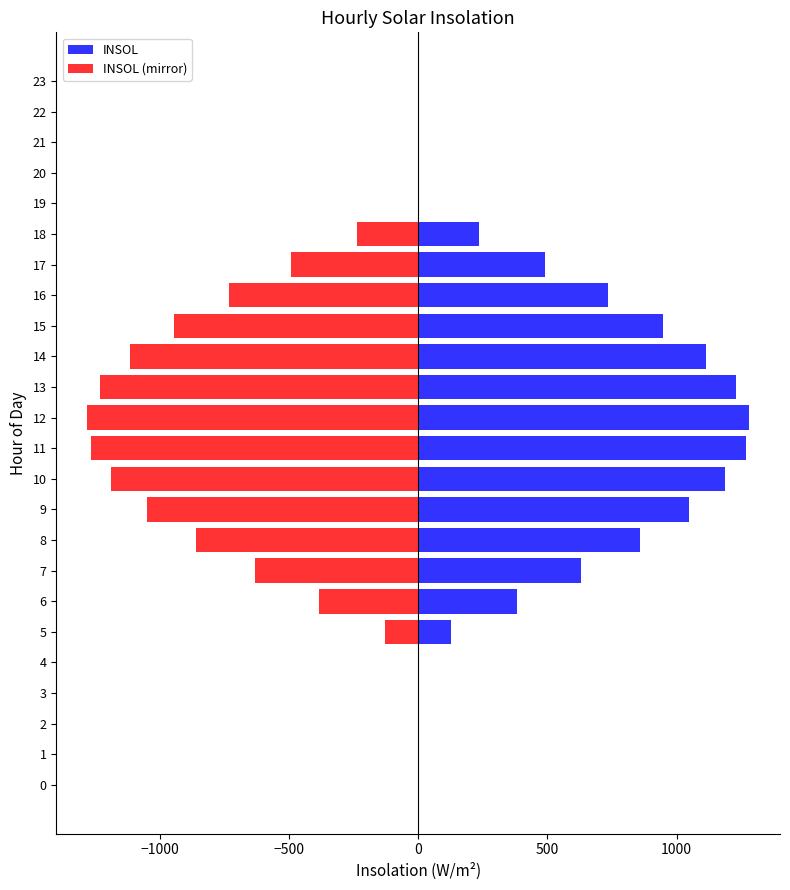

Is the value of INSOL (mirror) at 9 greater than the value of INSOL at 14?

No